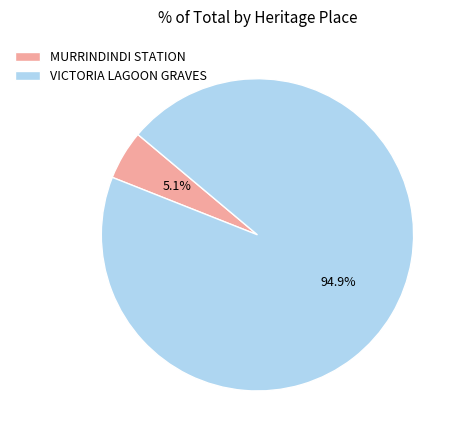

True or false: MURRINDINDI STATION accounts for 1% of the total.

False